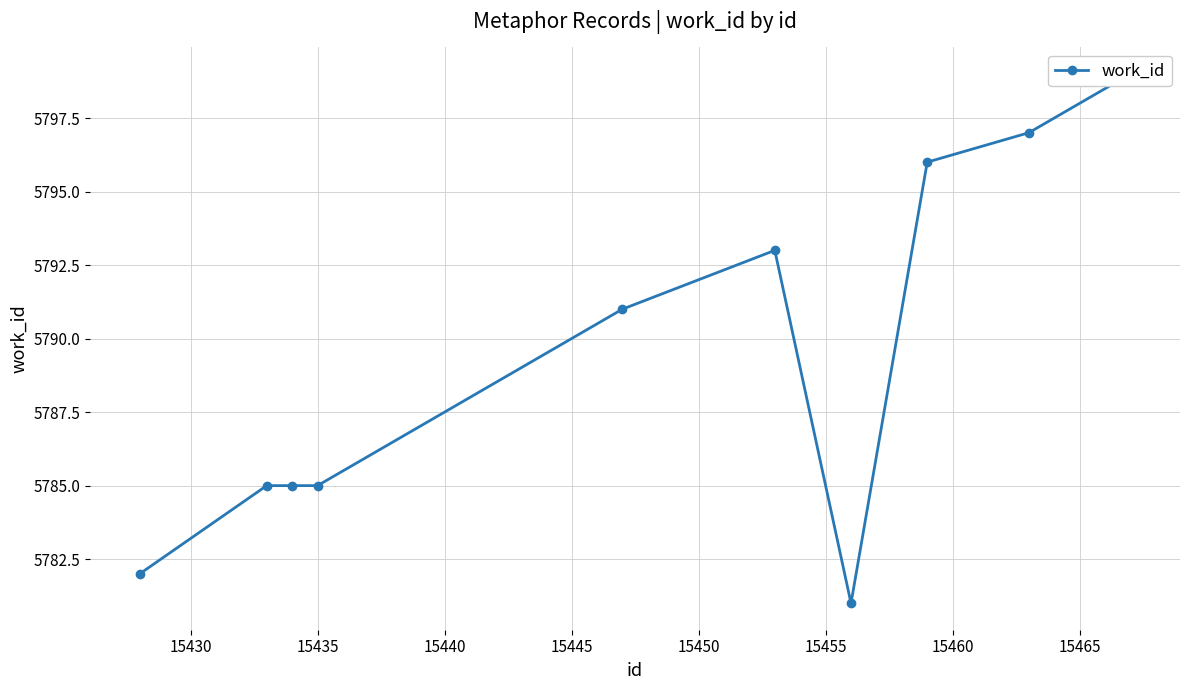

Between 15440 and 15455, which is larger?

15440